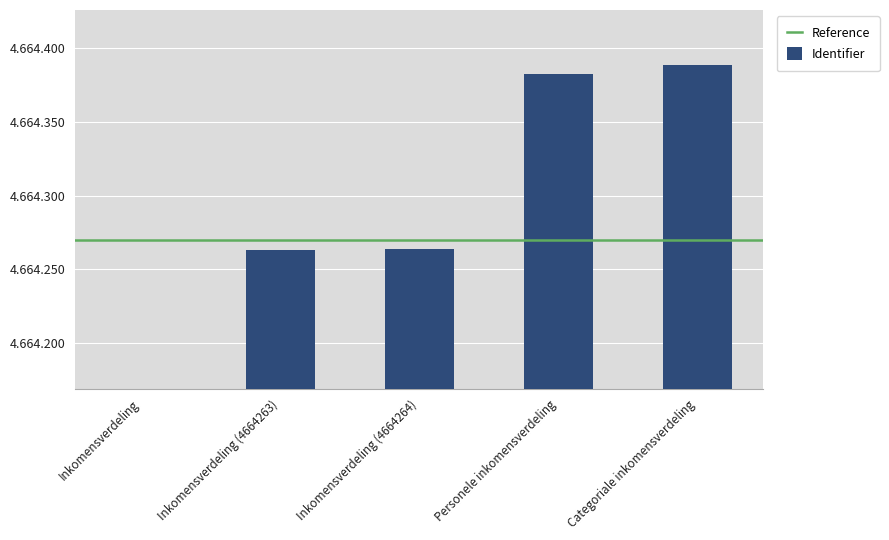

What is the change in value from Inkomensverdeling (4664263) to Personele inkomensverdeling?

+119